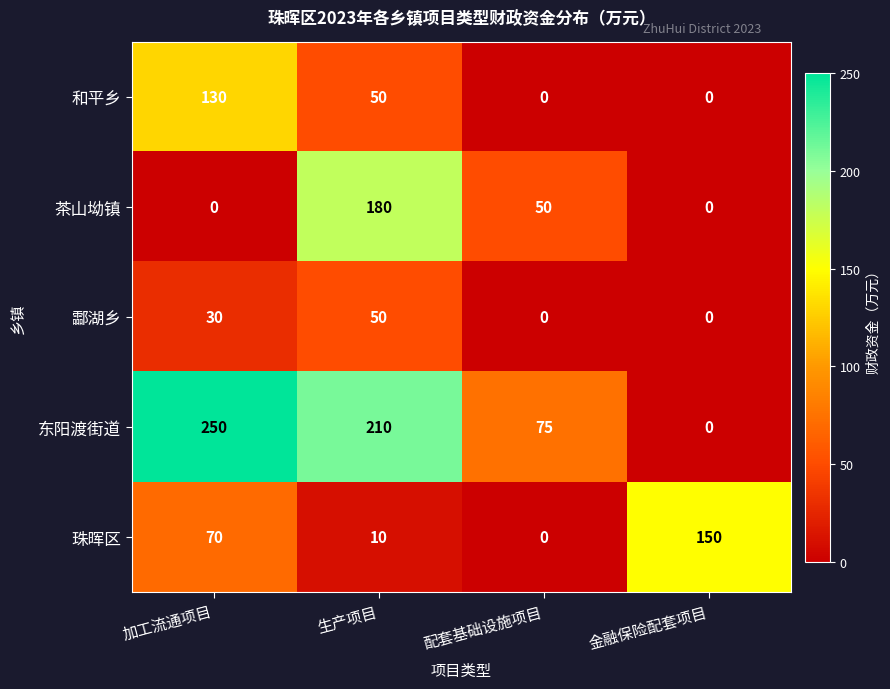

What is the average value of the 茶山坳镇 series?

58